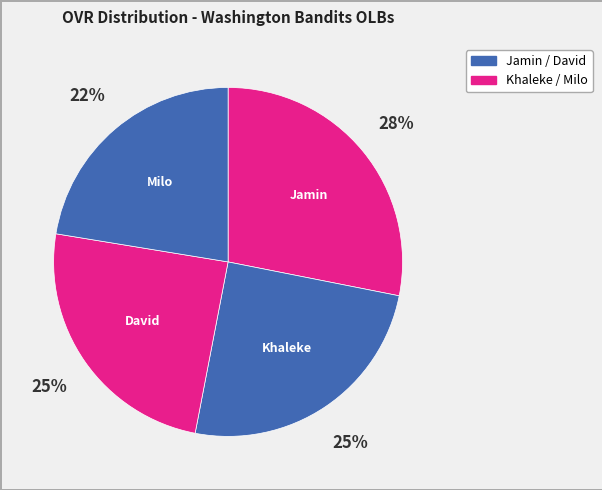

How many segments does this pie chart have?

4